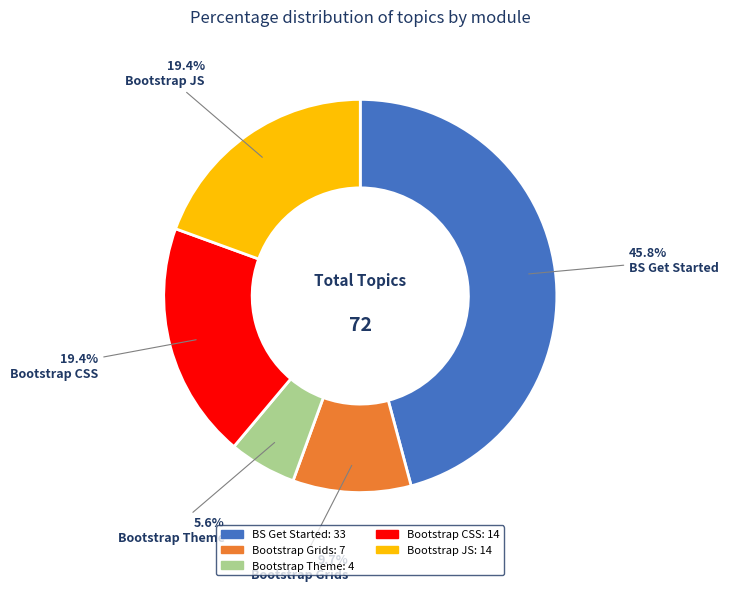

Count the number of slices in the pie.

5